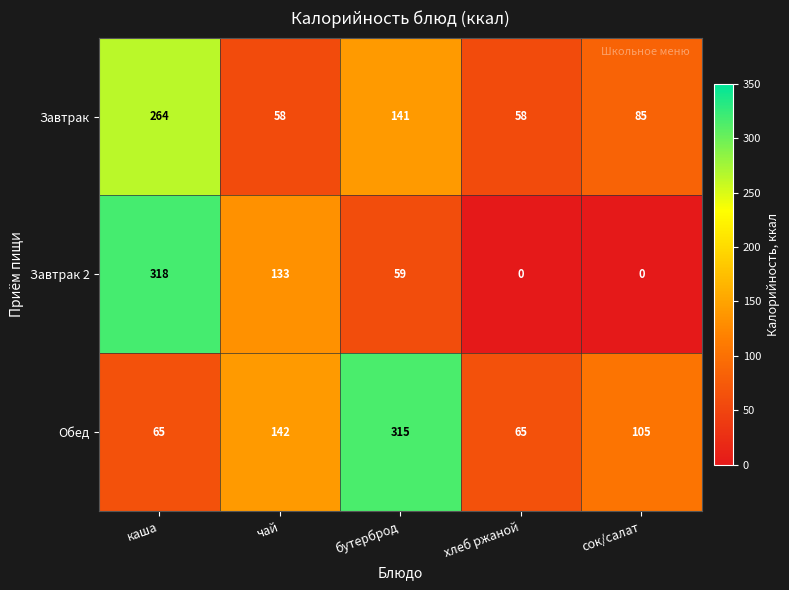

Between чай and хлеб ржаной, which series saw the biggest shift?

Завтрак 2